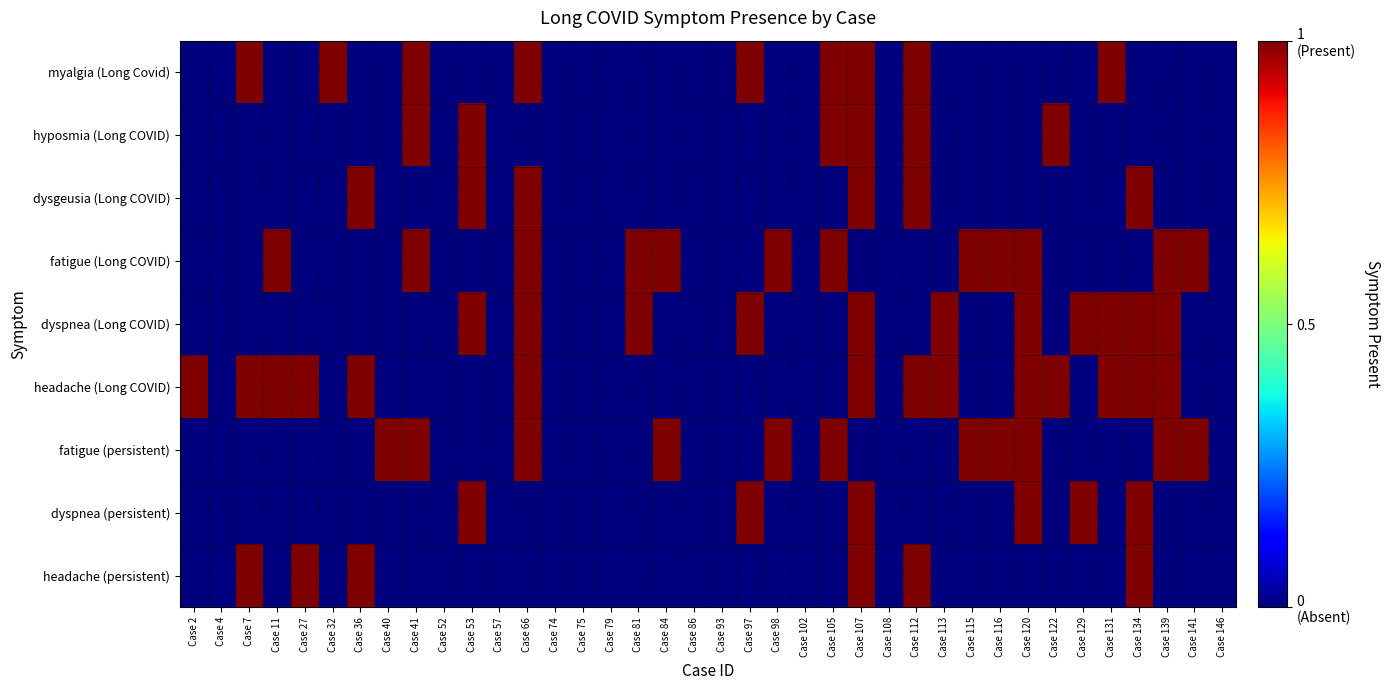

How many distinct data groups are displayed?

9